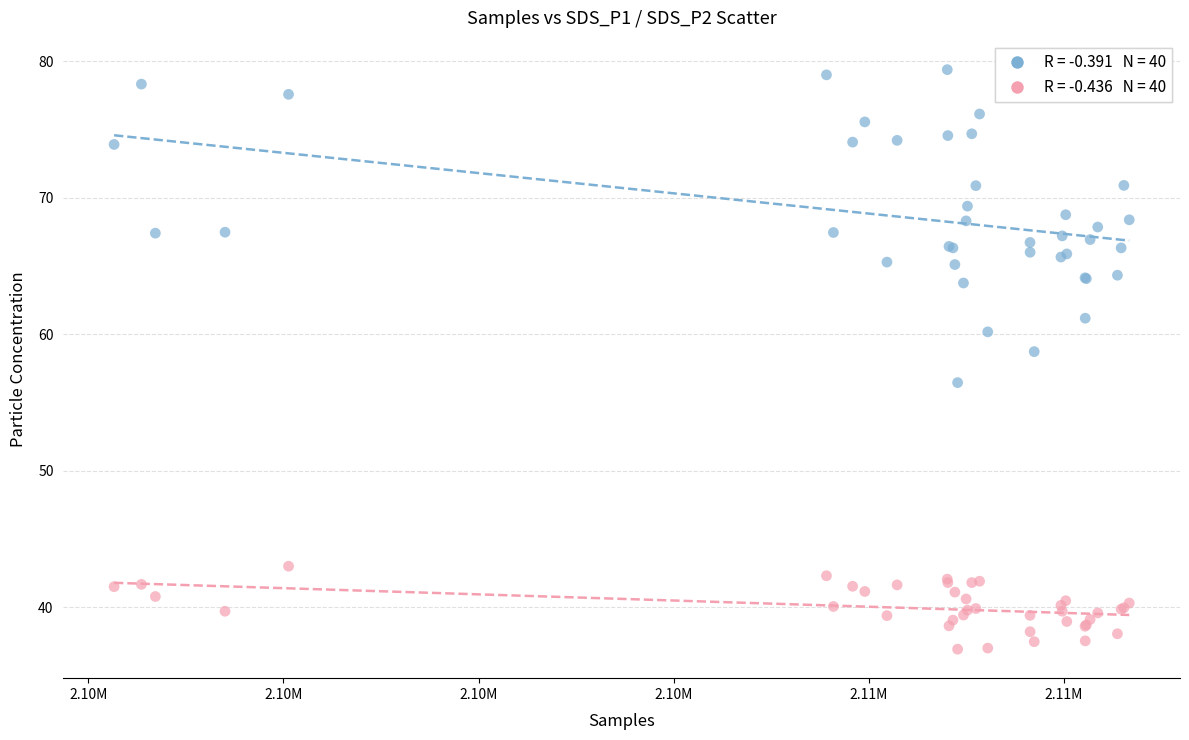

Across all series, what Y value is closest to 58?

58.7